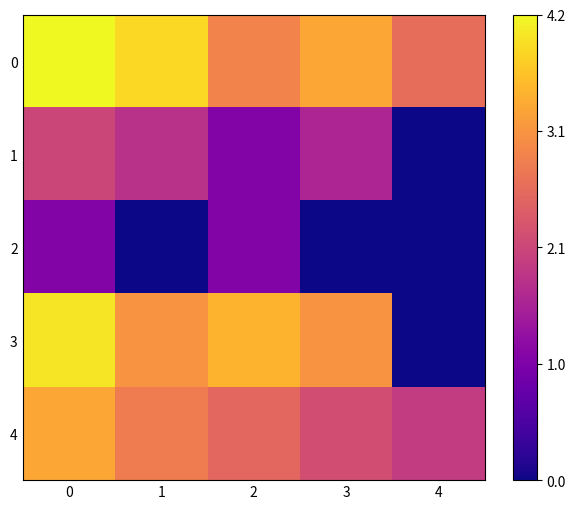

Rank the series at 1 from lowest to highest value.

2, 1, 4, 3, 0